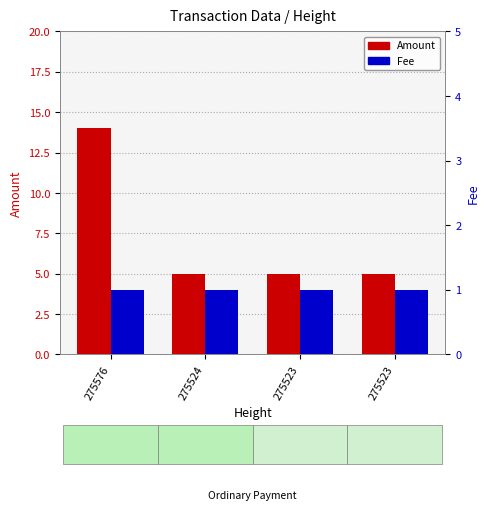

Between 275523 and 275523, which is larger?

275523